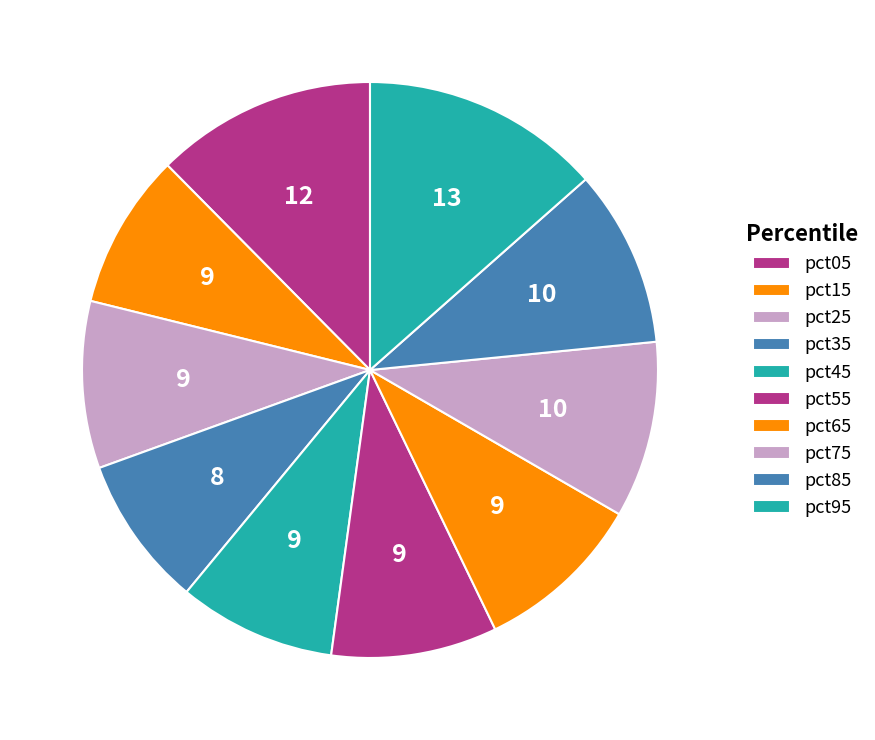

Rank the categories by value from highest to lowest.

pct95, pct05, pct85, pct75, pct65, pct25, pct55, pct45, pct15, pct35